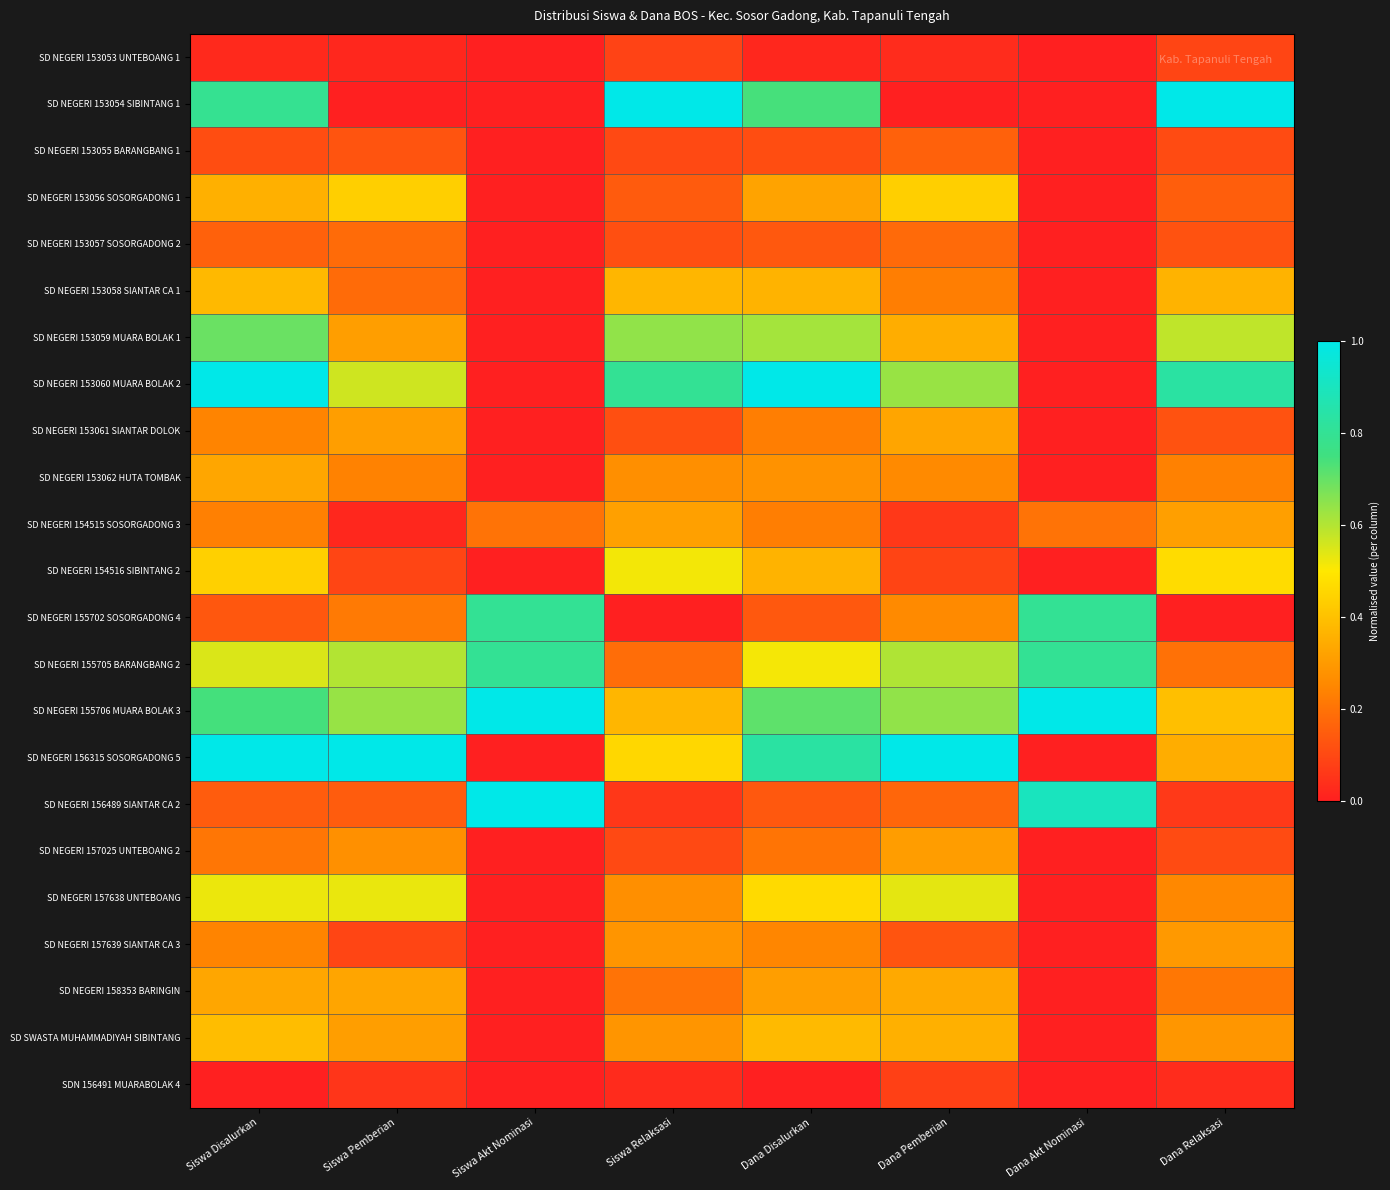

Reading left to right, what are all the values shown in this chart?

SD NEGERI 153053 UNTEBOANG 1: Siswa Disalurkan=0.0	Siswa Pemberian=0.0	Siswa Akt Nominasi=0.0	Siswa Relaksasi=0.1	Dana Disalurkan=0.0	Dana Pemberian=0.0	Dana Akt Nominasi=0.0	Dana Relaksasi=0.1
SD NEGERI 153054 SIBINTANG 1: Siswa Disalurkan=0.8	Siswa Pemberian=0.0	Siswa Akt Nominasi=0.0	Siswa Relaksasi=1.0	Dana Disalurkan=0.7	Dana Pemberian=0.0	Dana Akt Nominasi=0.0	Dana Relaksasi=1.0
SD NEGERI 153055 BARANGBANG 1: Siswa Disalurkan=0.1	Siswa Pemberian=0.1	Siswa Akt Nominasi=0.0	Siswa Relaksasi=0.1	Dana Disalurkan=0.1	Dana Pemberian=0.2	Dana Akt Nominasi=0.0	Dana Relaksasi=0.1
SD NEGERI 153056 SOSORGADONG 1: Siswa Disalurkan=0.4	Siswa Pemberian=0.4	Siswa Akt Nominasi=0.0	Siswa Relaksasi=0.1	Dana Disalurkan=0.3	Dana Pemberian=0.4	Dana Akt Nominasi=0.0	Dana Relaksasi=0.2
SD NEGERI 153057 SOSORGADONG 2: Siswa Disalurkan=0.2	Siswa Pemberian=0.2	Siswa Akt Nominasi=0.0	Siswa Relaksasi=0.1	Dana Disalurkan=0.1	Dana Pemberian=0.2	Dana Akt Nominasi=0.0	Dana Relaksasi=0.1
SD NEGERI 153058 SIANTAR CA 1: Siswa Disalurkan=0.4	Siswa Pemberian=0.2	Siswa Akt Nominasi=0.0	Siswa Relaksasi=0.4	Dana Disalurkan=0.4	Dana Pemberian=0.2	Dana Akt Nominasi=0.0	Dana Relaksasi=0.4
SD NEGERI 153059 MUARA BOLAK 1: Siswa Disalurkan=0.7	Siswa Pemberian=0.3	Siswa Akt Nominasi=0.0	Siswa Relaksasi=0.6	Dana Disalurkan=0.6	Dana Pemberian=0.3	Dana Akt Nominasi=0.0	Dana Relaksasi=0.6
SD NEGERI 153060 MUARA BOLAK 2: Siswa Disalurkan=1.0	Siswa Pemberian=0.6	Siswa Akt Nominasi=0.0	Siswa Relaksasi=0.8	Dana Disalurkan=1.0	Dana Pemberian=0.6	Dana Akt Nominasi=0.0	Dana Relaksasi=0.8
SD NEGERI 153061 SIANTAR DOLOK: Siswa Disalurkan=0.2	Siswa Pemberian=0.3	Siswa Akt Nominasi=0.0	Siswa Relaksasi=0.1	Dana Disalurkan=0.2	Dana Pemberian=0.3	Dana Akt Nominasi=0.0	Dana Relaksasi=0.1
SD NEGERI 153062 HUTA TOMBAK: Siswa Disalurkan=0.3	Siswa Pemberian=0.2	Siswa Akt Nominasi=0.0	Siswa Relaksasi=0.3	Dana Disalurkan=0.3	Dana Pemberian=0.3	Dana Akt Nominasi=0.0	Dana Relaksasi=0.2
SD NEGERI 154515 SOSORGADONG 3: Siswa Disalurkan=0.2	Siswa Pemberian=0.0	Siswa Akt Nominasi=0.2	Siswa Relaksasi=0.3	Dana Disalurkan=0.2	Dana Pemberian=0.1	Dana Akt Nominasi=0.2	Dana Relaksasi=0.3
SD NEGERI 154516 SIBINTANG 2: Siswa Disalurkan=0.4	Siswa Pemberian=0.1	Siswa Akt Nominasi=0.0	Siswa Relaksasi=0.5	Dana Disalurkan=0.4	Dana Pemberian=0.1	Dana Akt Nominasi=0.0	Dana Relaksasi=0.5
SD NEGERI 155702 SOSORGADONG 4: Siswa Disalurkan=0.1	Siswa Pemberian=0.2	Siswa Akt Nominasi=0.8	Siswa Relaksasi=0.0	Dana Disalurkan=0.1	Dana Pemberian=0.3	Dana Akt Nominasi=0.8	Dana Relaksasi=0.0
SD NEGERI 155705 BARANGBANG 2: Siswa Disalurkan=0.5	Siswa Pemberian=0.6	Siswa Akt Nominasi=0.8	Siswa Relaksasi=0.2	Dana Disalurkan=0.5	Dana Pemberian=0.6	Dana Akt Nominasi=0.8	Dana Relaksasi=0.2
SD NEGERI 155706 MUARA BOLAK 3: Siswa Disalurkan=0.7	Siswa Pemberian=0.6	Siswa Akt Nominasi=1.0	Siswa Relaksasi=0.4	Dana Disalurkan=0.7	Dana Pemberian=0.6	Dana Akt Nominasi=1.0	Dana Relaksasi=0.4
SD NEGERI 156315 SOSORGADONG 5: Siswa Disalurkan=1.0	Siswa Pemberian=1.0	Siswa Akt Nominasi=0.0	Siswa Relaksasi=0.5	Dana Disalurkan=0.8	Dana Pemberian=1.0	Dana Akt Nominasi=0.0	Dana Relaksasi=0.3
SD NEGERI 156489 SIANTAR CA 2: Siswa Disalurkan=0.1	Siswa Pemberian=0.1	Siswa Akt Nominasi=1.0	Siswa Relaksasi=0.1	Dana Disalurkan=0.1	Dana Pemberian=0.2	Dana Akt Nominasi=0.9	Dana Relaksasi=0.1
SD NEGERI 157025 UNTEBOANG 2: Siswa Disalurkan=0.2	Siswa Pemberian=0.3	Siswa Akt Nominasi=0.0	Siswa Relaksasi=0.1	Dana Disalurkan=0.2	Dana Pemberian=0.3	Dana Akt Nominasi=0.0	Dana Relaksasi=0.1
SD NEGERI 157638 UNTEBOANG: Siswa Disalurkan=0.5	Siswa Pemberian=0.5	Siswa Akt Nominasi=0.0	Siswa Relaksasi=0.3	Dana Disalurkan=0.5	Dana Pemberian=0.5	Dana Akt Nominasi=0.0	Dana Relaksasi=0.2
SD NEGERI 157639 SIANTAR CA 3: Siswa Disalurkan=0.2	Siswa Pemberian=0.1	Siswa Akt Nominasi=0.0	Siswa Relaksasi=0.3	Dana Disalurkan=0.2	Dana Pemberian=0.1	Dana Akt Nominasi=0.0	Dana Relaksasi=0.3
SD NEGERI 158353 BARINGIN: Siswa Disalurkan=0.3	Siswa Pemberian=0.3	Siswa Akt Nominasi=0.0	Siswa Relaksasi=0.2	Dana Disalurkan=0.3	Dana Pemberian=0.3	Dana Akt Nominasi=0.0	Dana Relaksasi=0.2
SD SWASTA MUHAMMADIYAH SIBINTANG: Siswa Disalurkan=0.4	Siswa Pemberian=0.3	Siswa Akt Nominasi=0.0	Siswa Relaksasi=0.3	Dana Disalurkan=0.4	Dana Pemberian=0.4	Dana Akt Nominasi=0.0	Dana Relaksasi=0.3
SDN 156491 MUARABOLAK 4: Siswa Disalurkan=0.0	Siswa Pemberian=0.1	Siswa Akt Nominasi=0.0	Siswa Relaksasi=0.0	Dana Disalurkan=0.0	Dana Pemberian=0.1	Dana Akt Nominasi=0.0	Dana Relaksasi=0.0